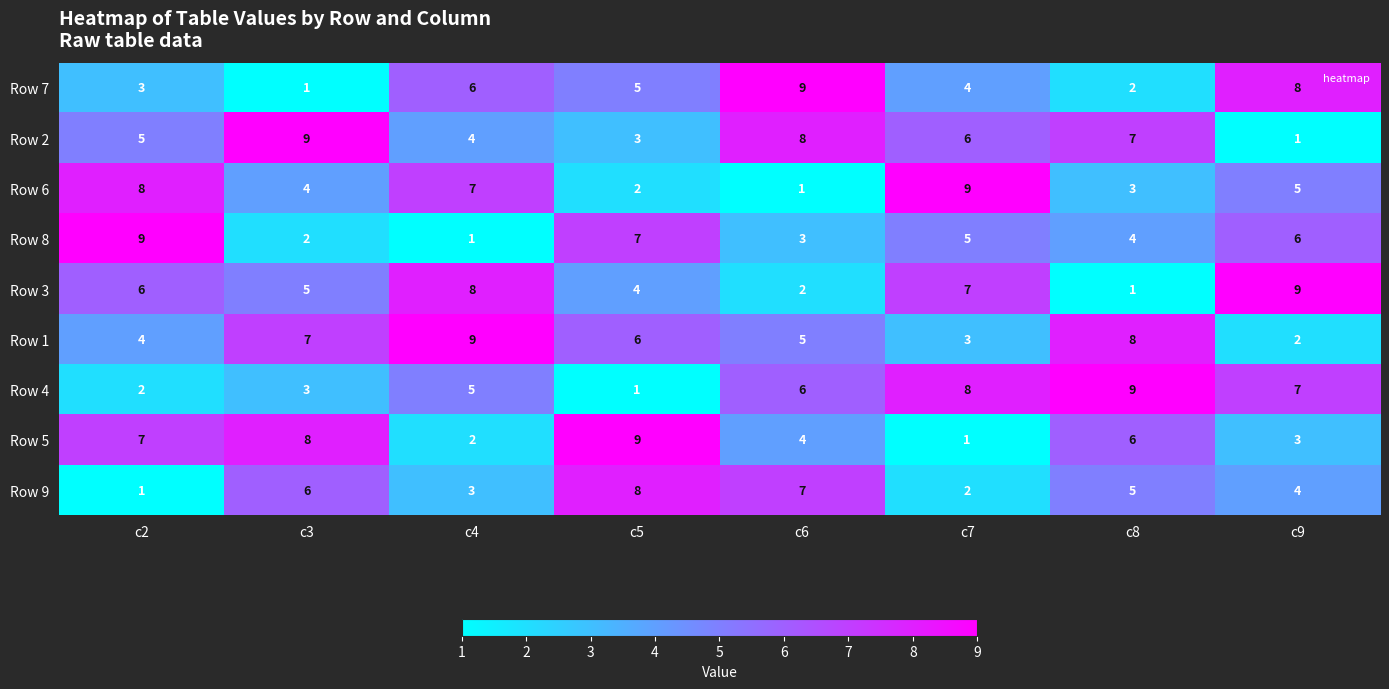

At how many categories does at least one series exceed 1?

8